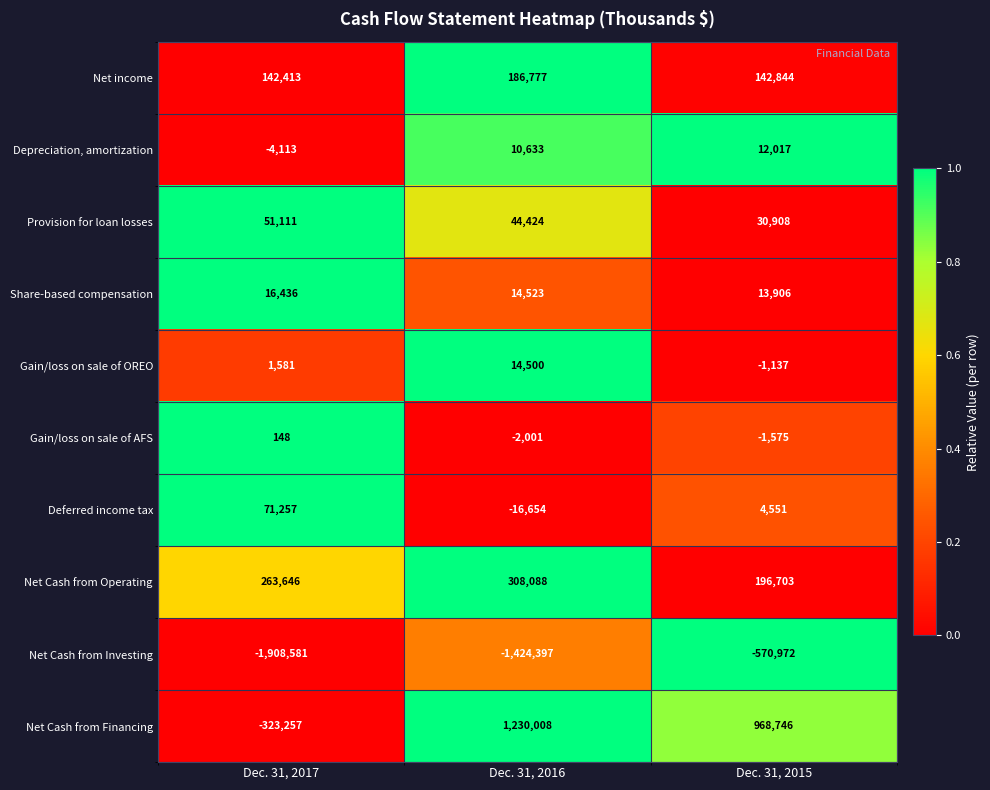

Where does the Net income series first go above 142844?

Dec. 31, 2016